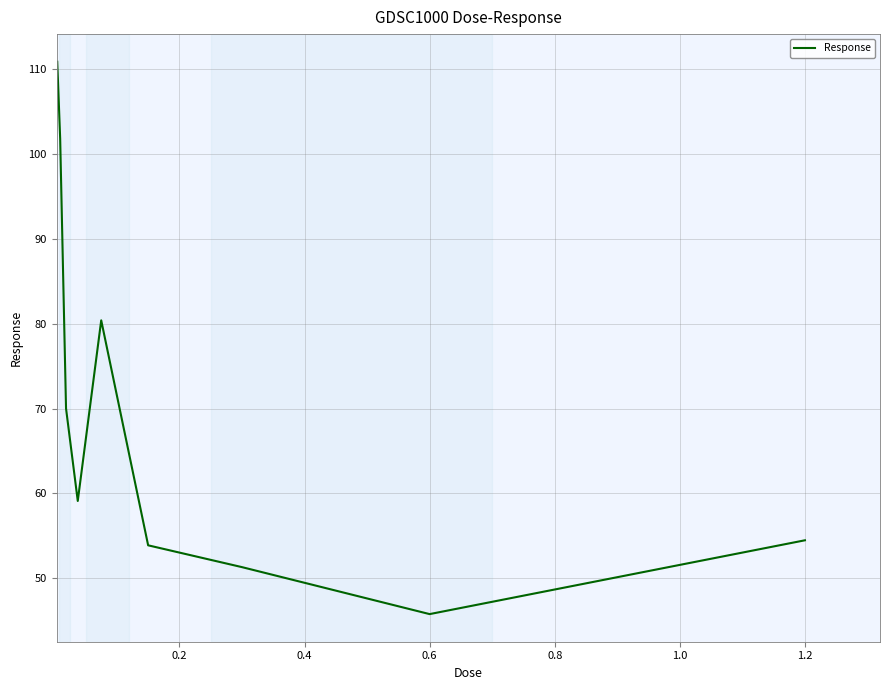

How many interior local peaks (higher than both neighbors) does the data have?

1